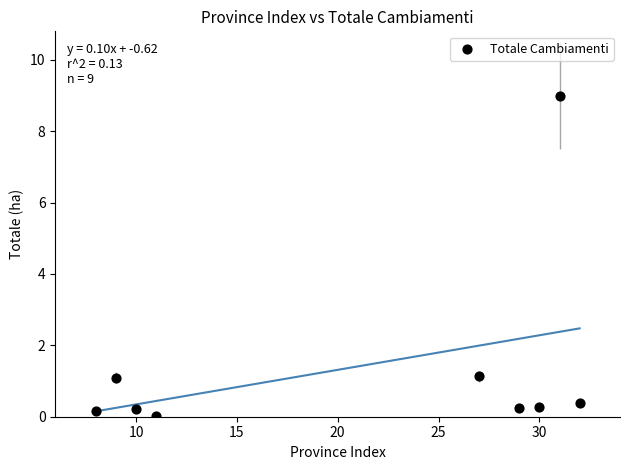

What is the average Y value?

1.4